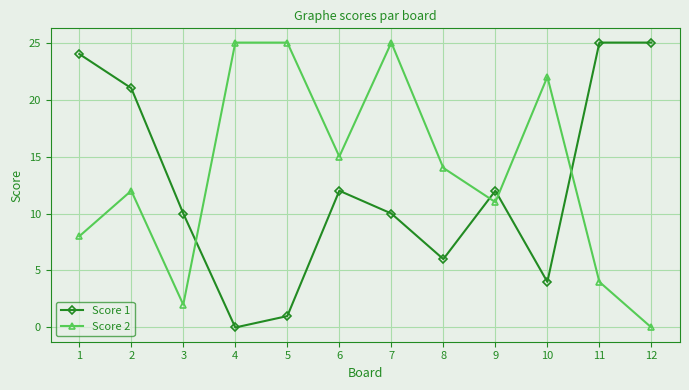

How many interior local valleys does the Score 2 series have?

3